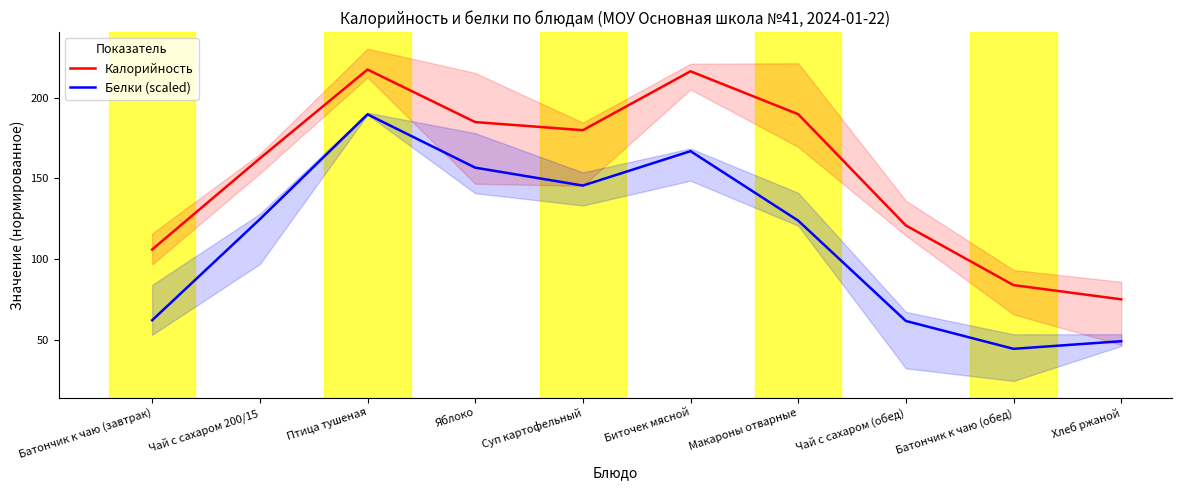

How many series are shown in this chart?

2